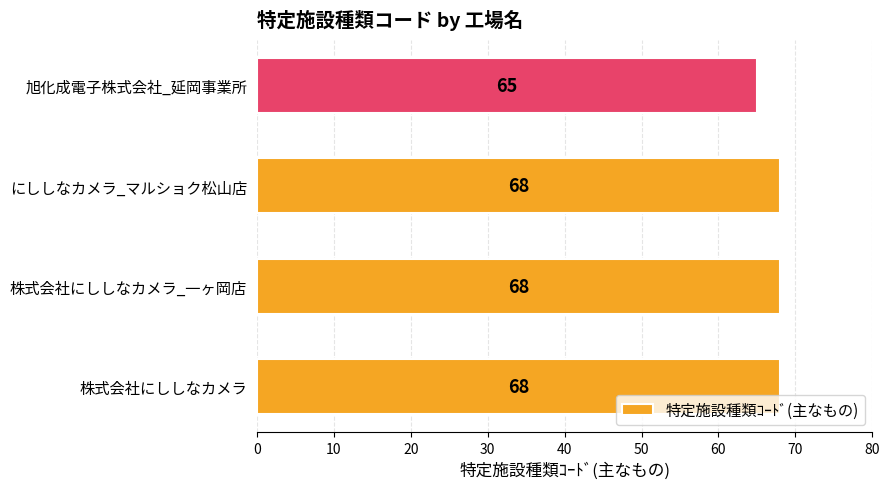

Is it true that the value at 旭化成電子株式会社_延岡事業所 is 108?

False